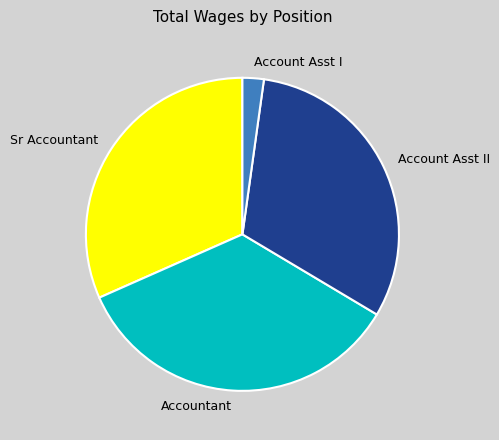

Does any single category account for the majority?

No